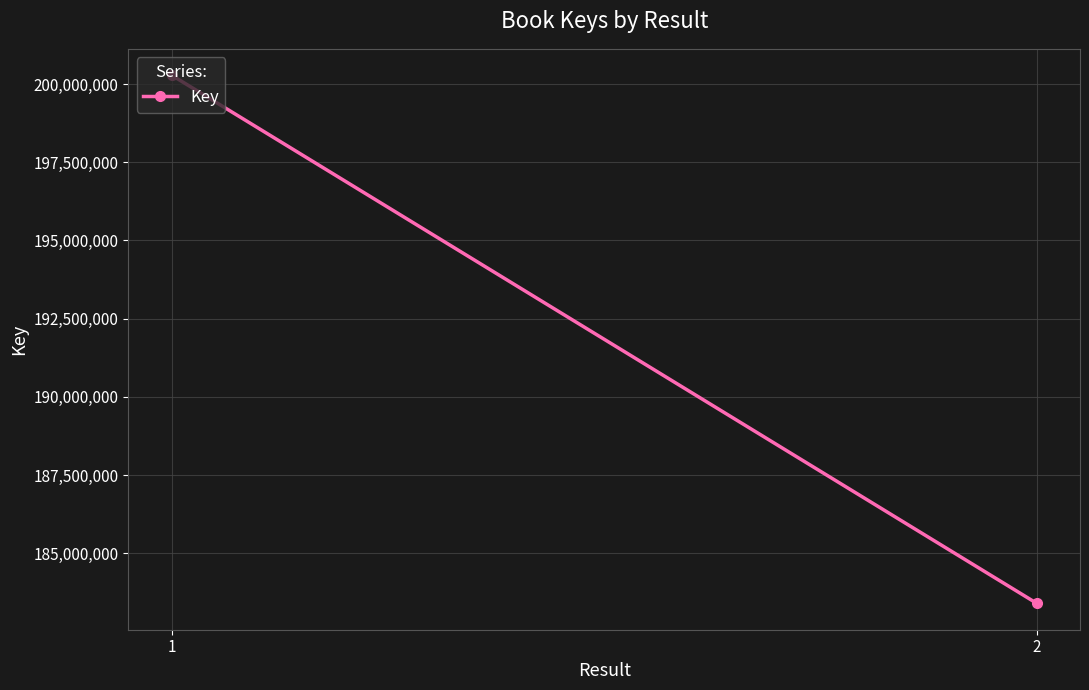

Where is the data nearest to the value 191839737?

2